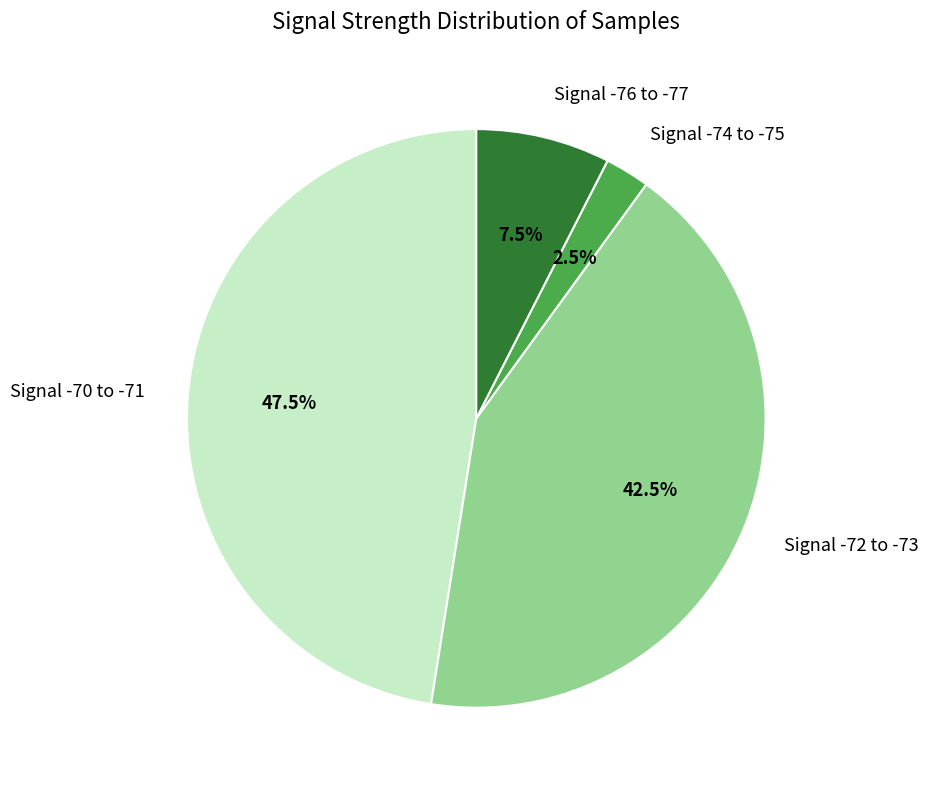

Is there any slice that represents more than half of the pie?

No